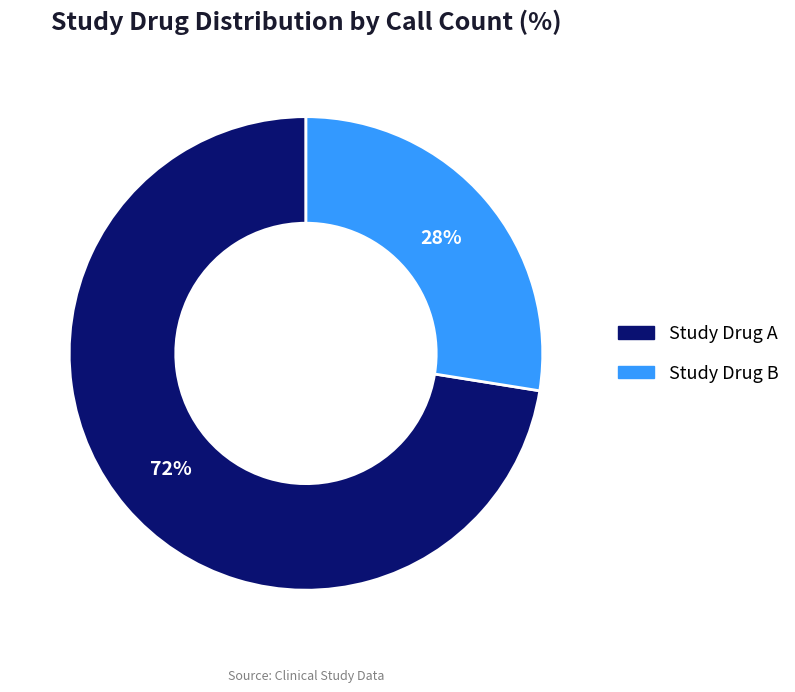

Rank the categories by value from lowest to highest.

Study Drug B, Study Drug A